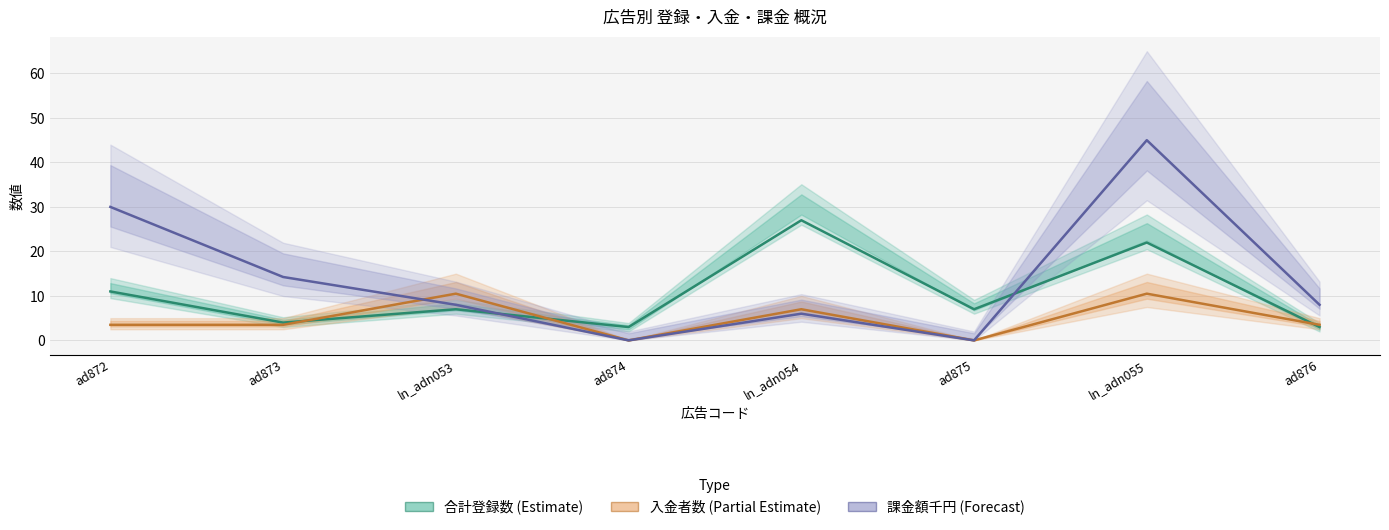

At how many categories does at least one series exceed 1?

8